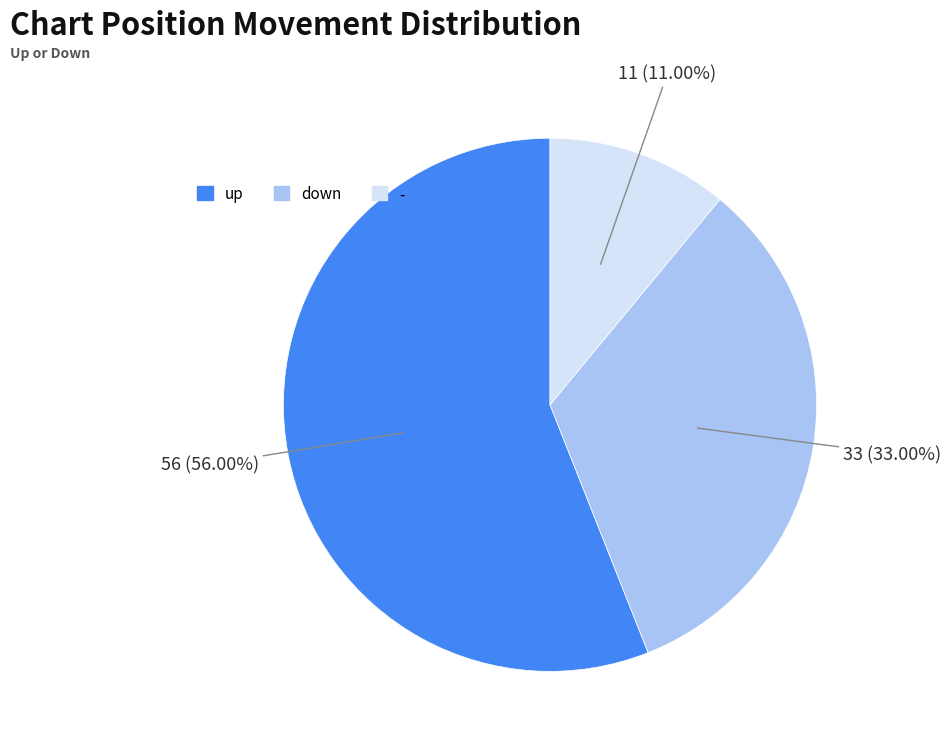

Is - the majority of the pie?

No